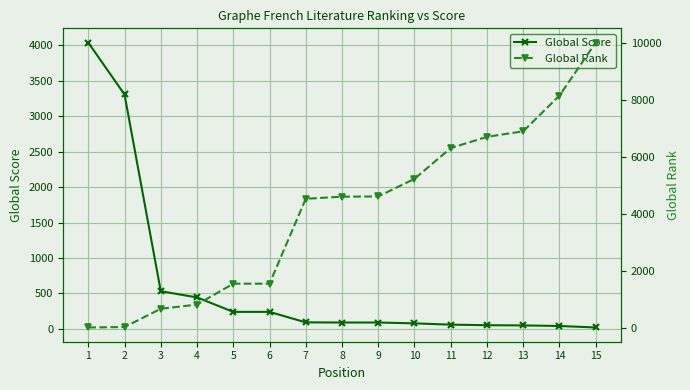

At which label is Global Score closest to 2028?

2